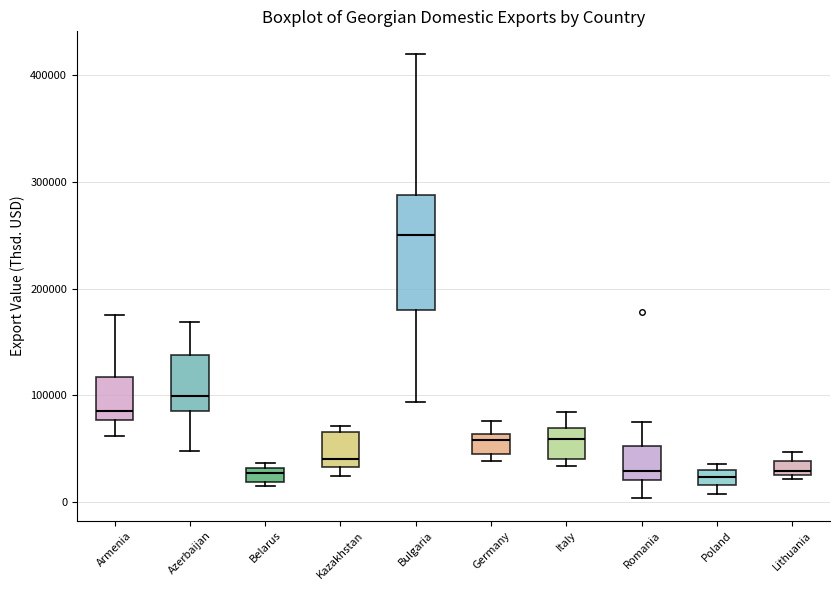

Where does the median line of the box for Romania sit on the y-axis? The values are not printed on the chart, so give them approximately, as read against the axis.

30000